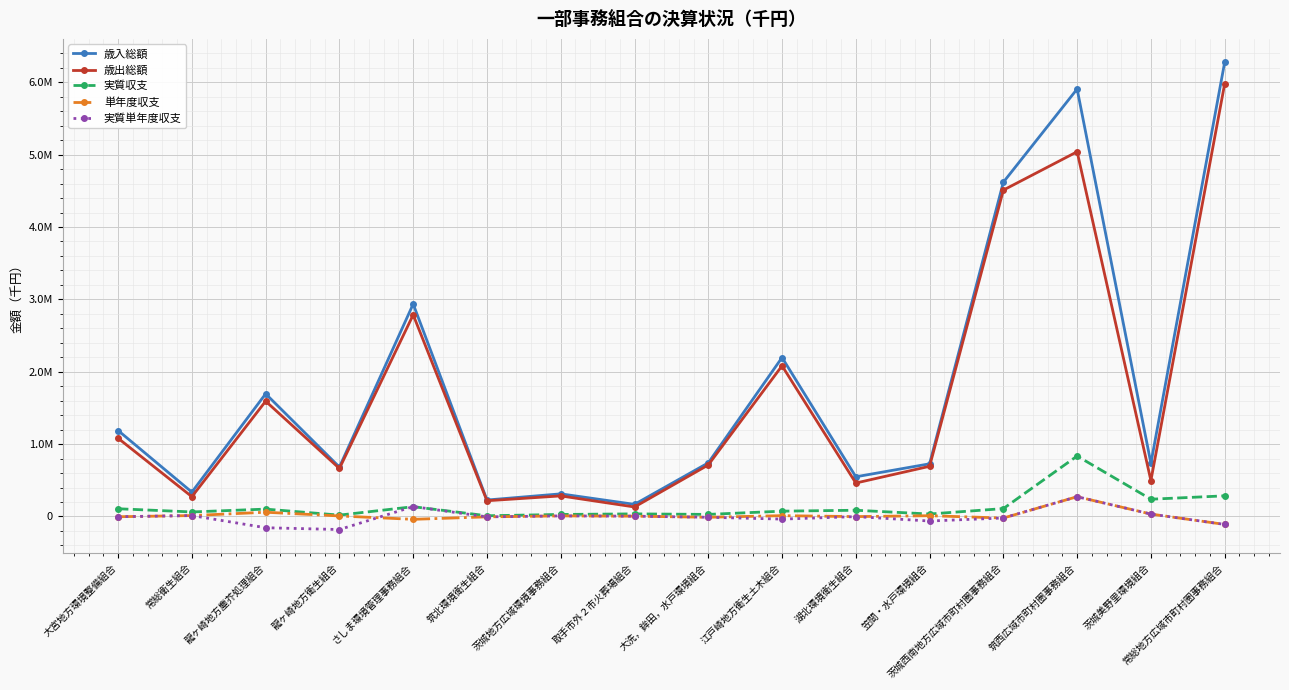

Does the chart have visible grid lines?

Yes